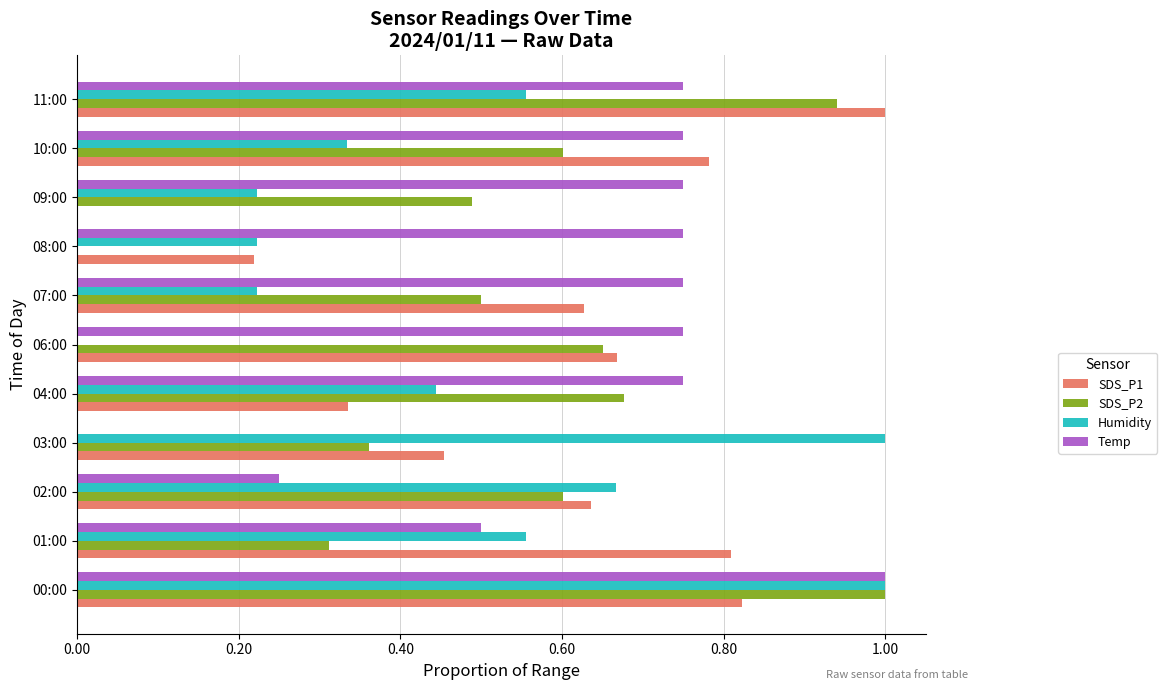

What is the sum of all Temp values?

7.0